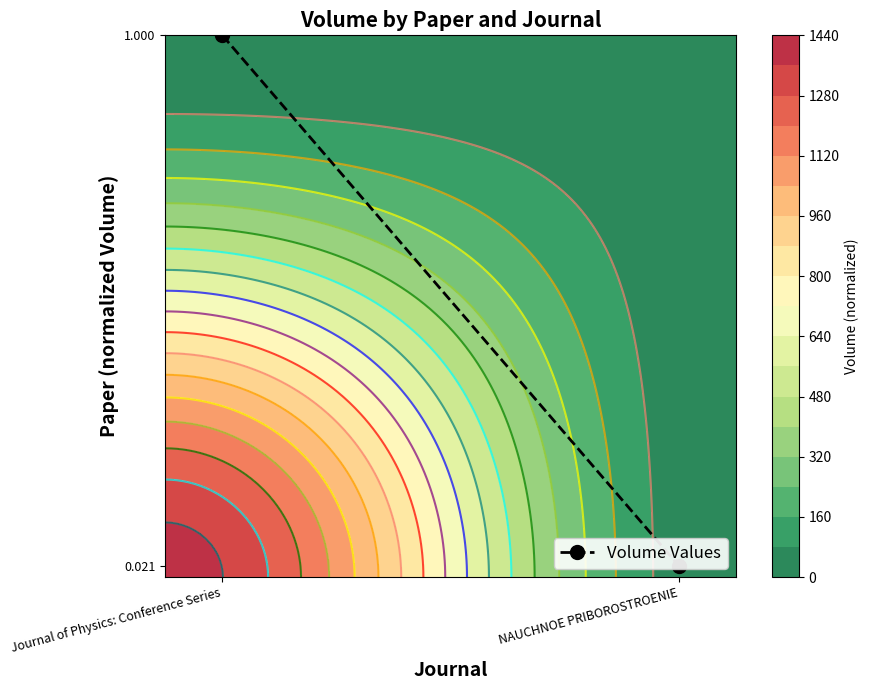

How many categories are shown in the chart?

2